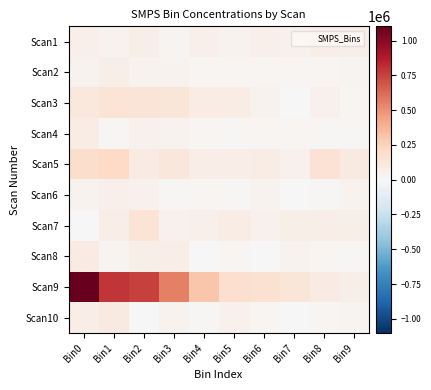

What is the difference between the highest and lowest values at Bin9?

90621.5